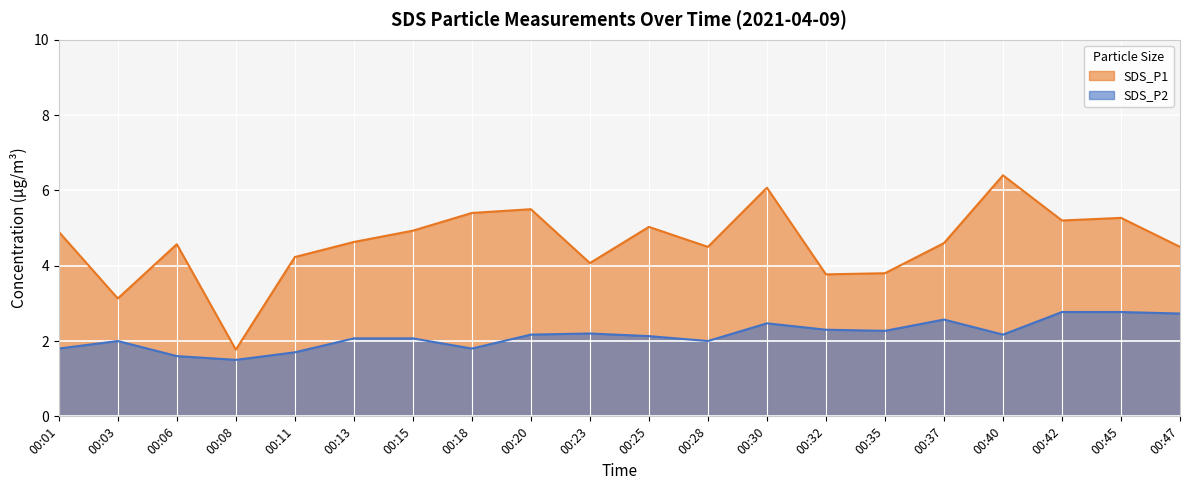

Which series has the widest spread of values?

SDS_P1